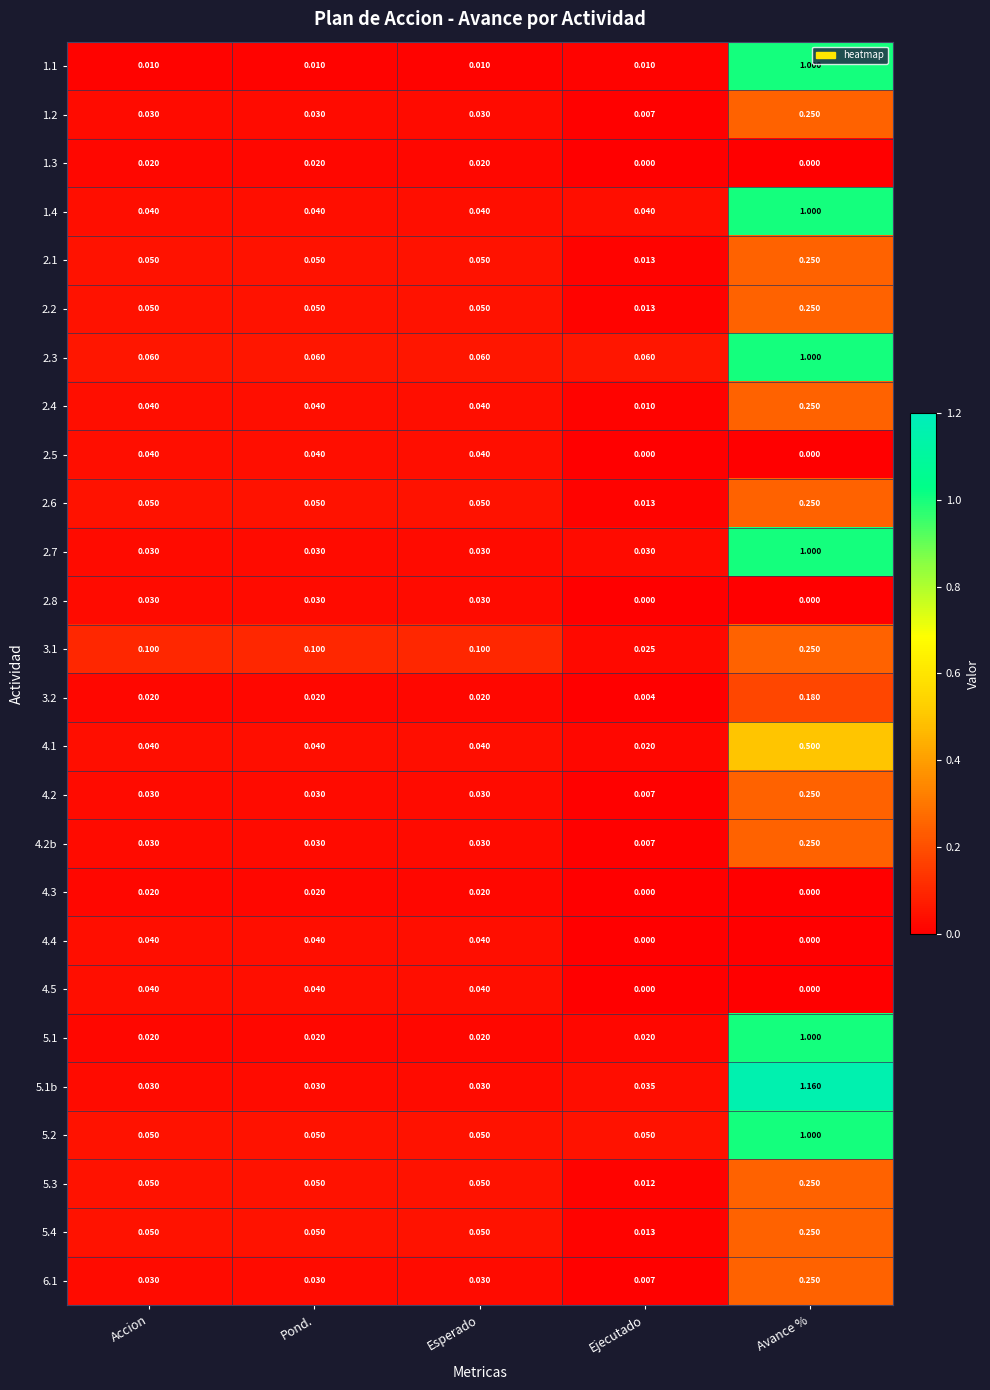

What is the total value across all series at Accion?

1.0